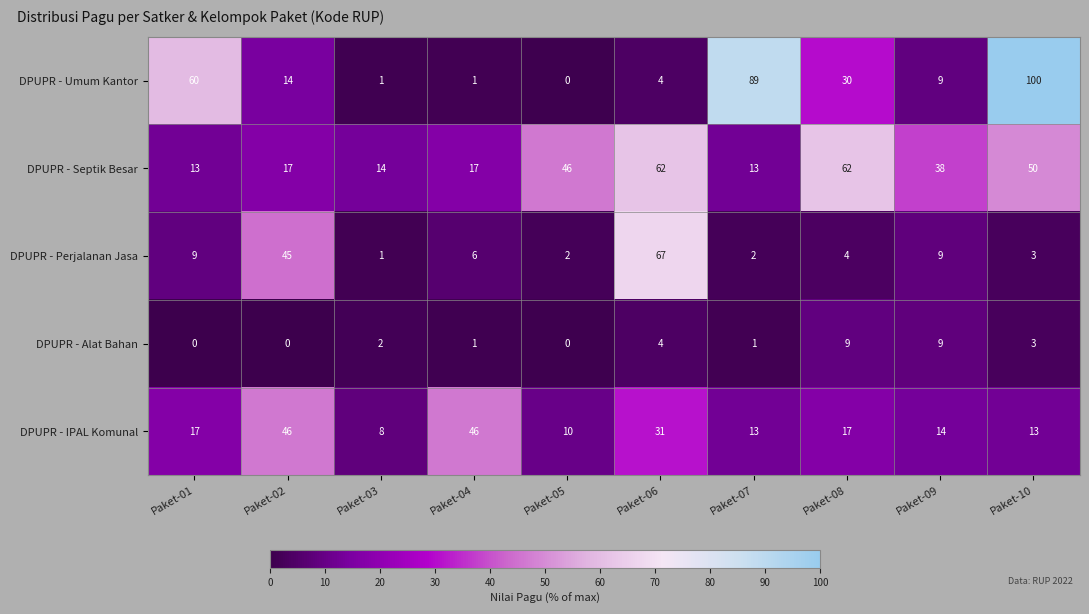

List the series in order of their peak value, highest first.

DPUPR - Umum Kantor, DPUPR - Perjalanan Jasa, DPUPR - Septik Besar, DPUPR - IPAL Komunal, DPUPR - Alat Bahan